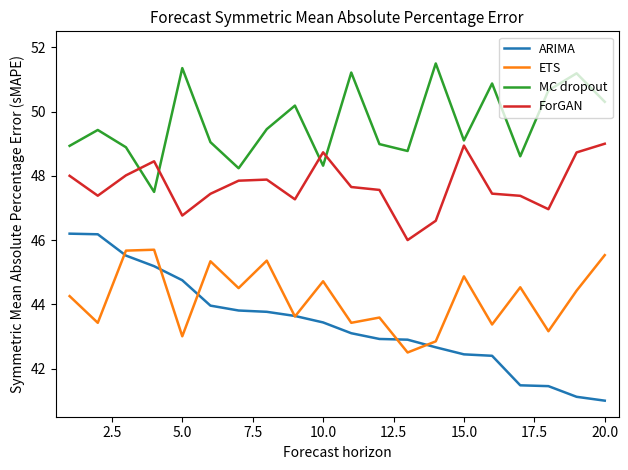

Rank the series by their maximum value, from highest to lowest.

MC dropout, ForGAN, ARIMA, ETS